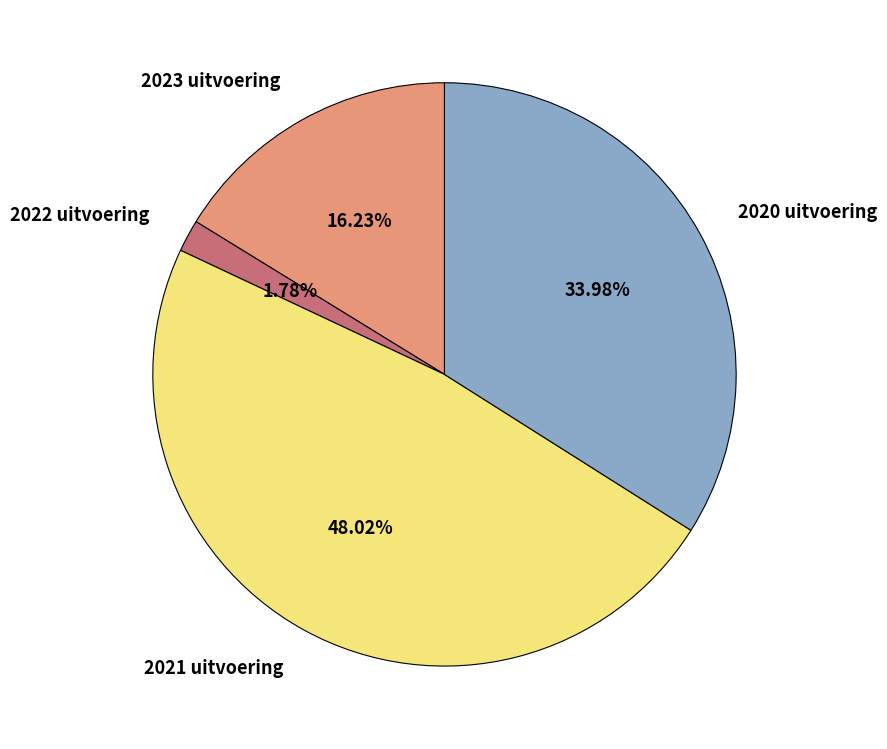

Rank the categories by value from lowest to highest.

2022 uitvoering, 2023 uitvoering, 2020 uitvoering, 2021 uitvoering